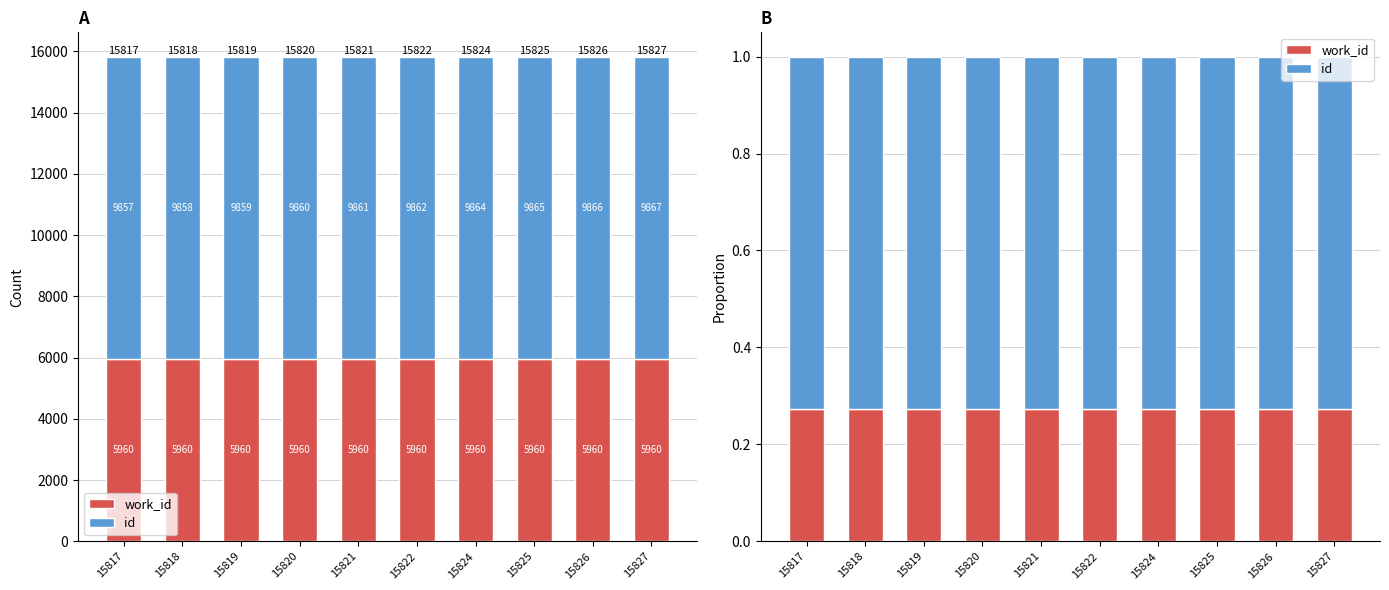

At 15827, list the series in order from smallest to largest.

work_id, id